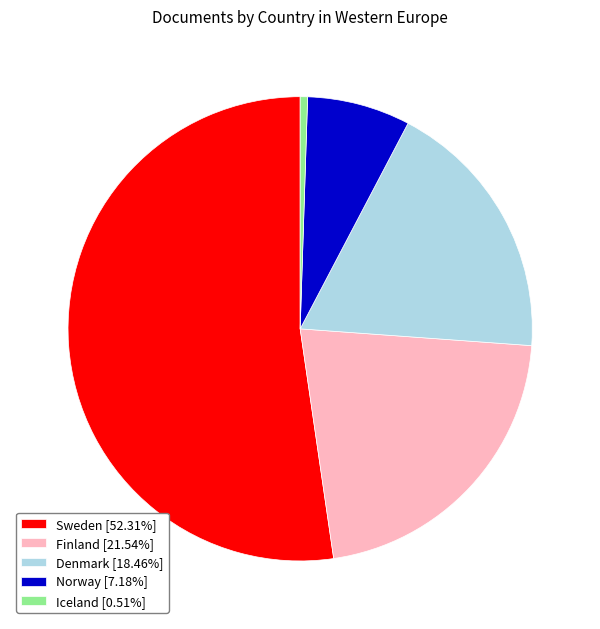

Is the sum of Denmark [18.46%] and Iceland [0.51%] greater than half?

No